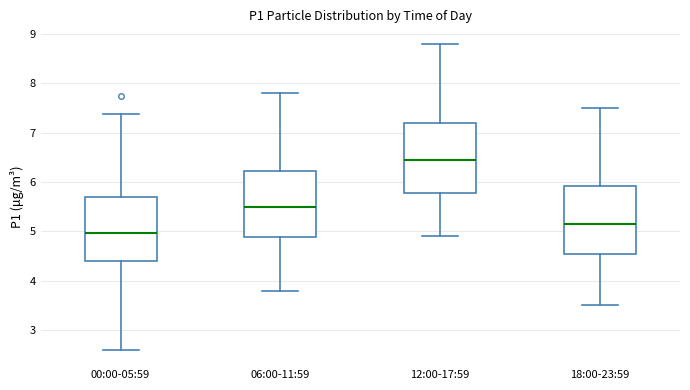

Reading left to right, transcribe this box plot: for each box, give where its median line is, the range the box spans, and where its two whiskers end, as read against the y-axis. The values are not printed on the chart, so give them approximately, as read against the axis.

00:00-05:59: median 5.0, box 4.4 to 5.7, whiskers 2.6 to 7.4
06:00-11:59: median 5.5, box 4.9 to 6.2, whiskers 3.8 to 7.8
12:00-17:59: median 6.5, box 5.8 to 7.2, whiskers 4.9 to 8.8
18:00-23:59: median 5.2, box 4.6 to 5.9, whiskers 3.5 to 7.5